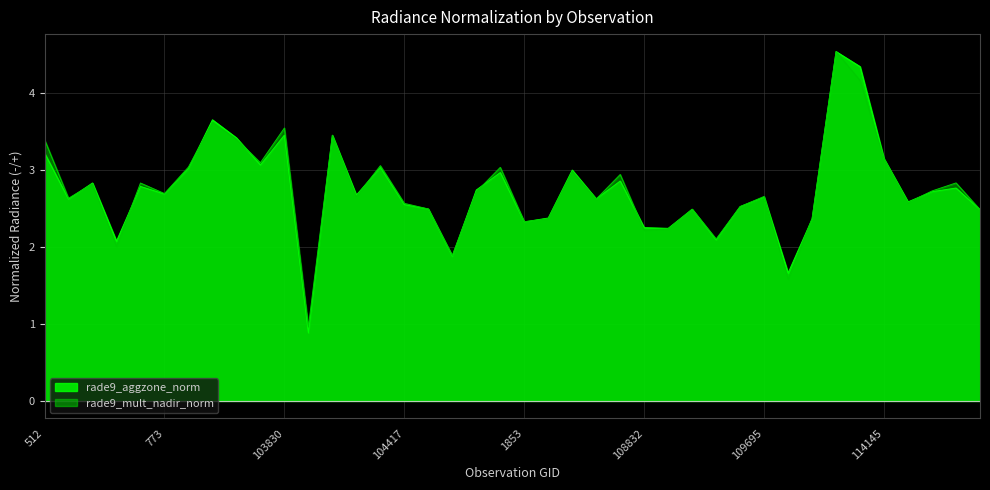

How many categories are shown in the chart?

40